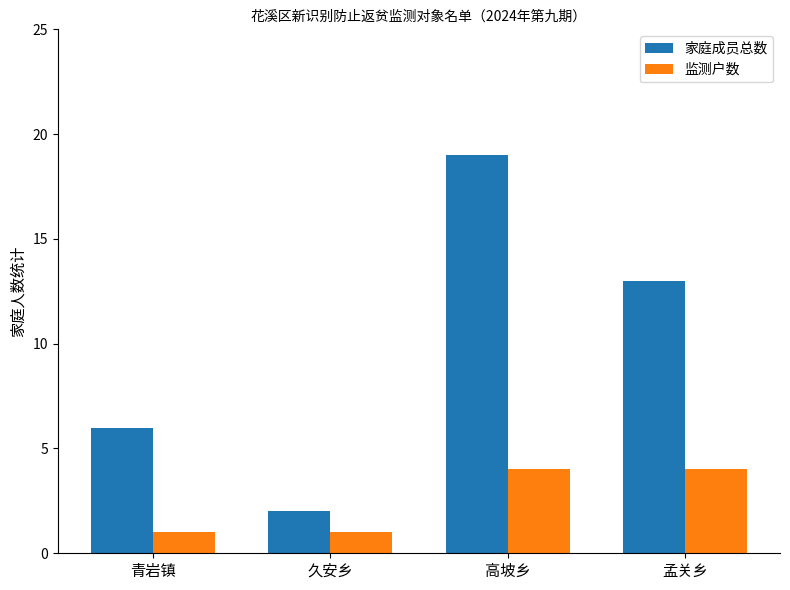

Which series has the largest total across all categories?

家庭成员总数